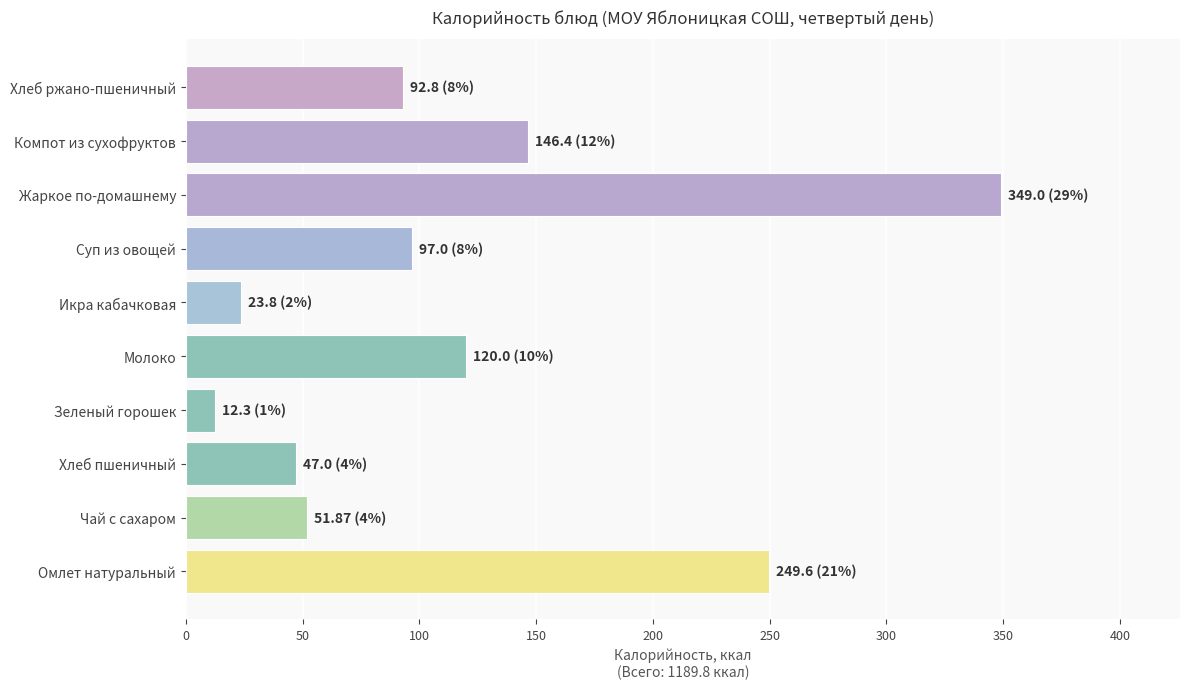

Rank the categories by value from lowest to highest.

Зеленый горошек, Икра кабачковая, Хлеб пшеничный, Чай с сахаром, Хлеб ржано-пшеничный, Суп из овощей, Молоко, Компот из сухофруктов, Омлет натуральный, Жаркое по-домашнему